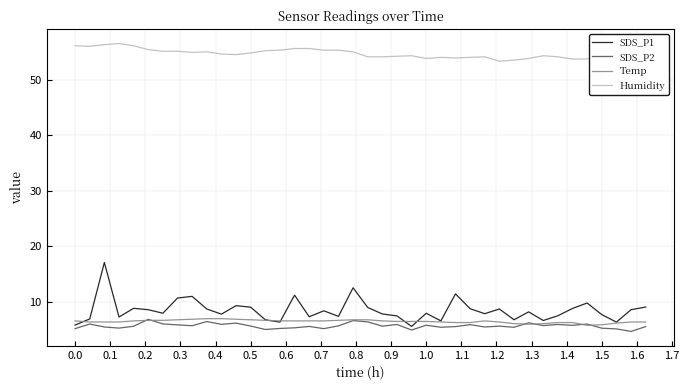

What is the value of the Humidity point at the 29th from the left?

54.2